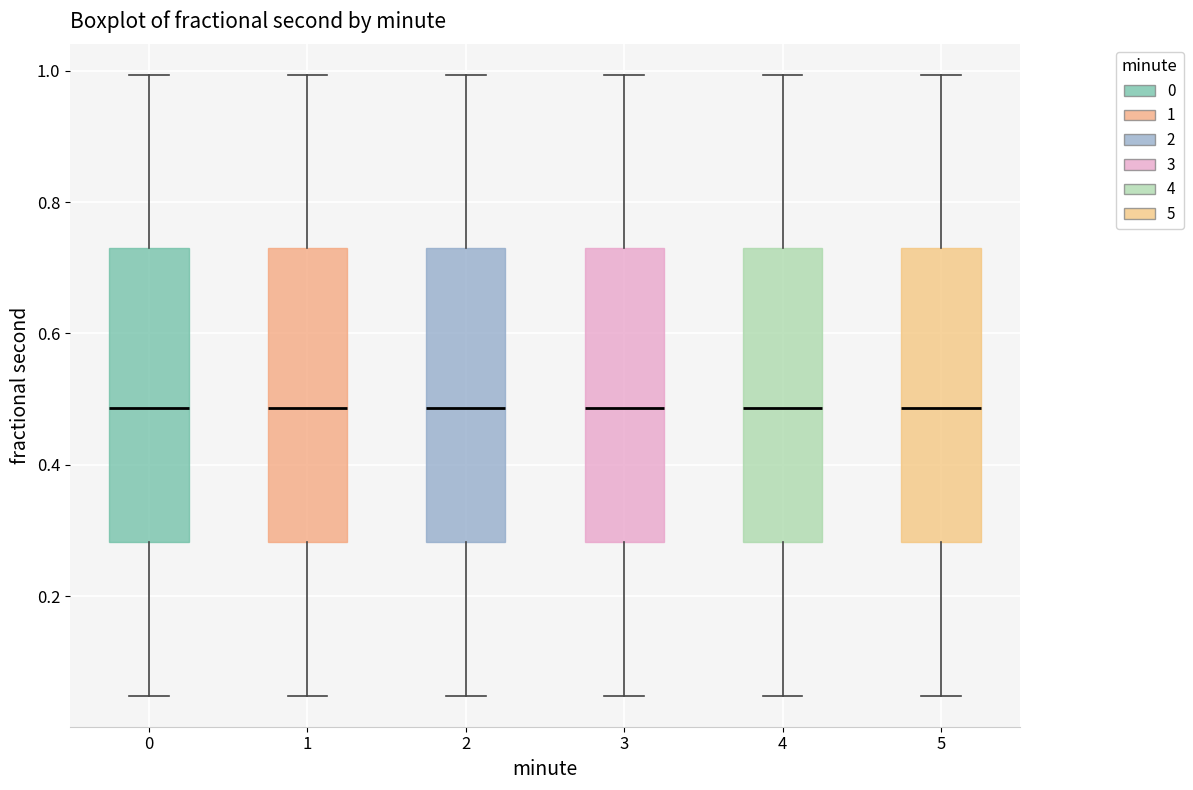

Reading left to right, read every box against the y-axis: the position of its median line, the range the box covers, and the ends of its whiskers. The values are not printed on the chart, so give them approximately, as read against the axis.

0: median 0.48, box 0.28 to 0.74, whiskers 0.04 to 1.00
1: median 0.48, box 0.28 to 0.74, whiskers 0.04 to 1.00
2: median 0.48, box 0.28 to 0.74, whiskers 0.04 to 1.00
3: median 0.48, box 0.28 to 0.74, whiskers 0.04 to 1.00
4: median 0.48, box 0.28 to 0.74, whiskers 0.04 to 1.00
5: median 0.48, box 0.28 to 0.74, whiskers 0.04 to 1.00